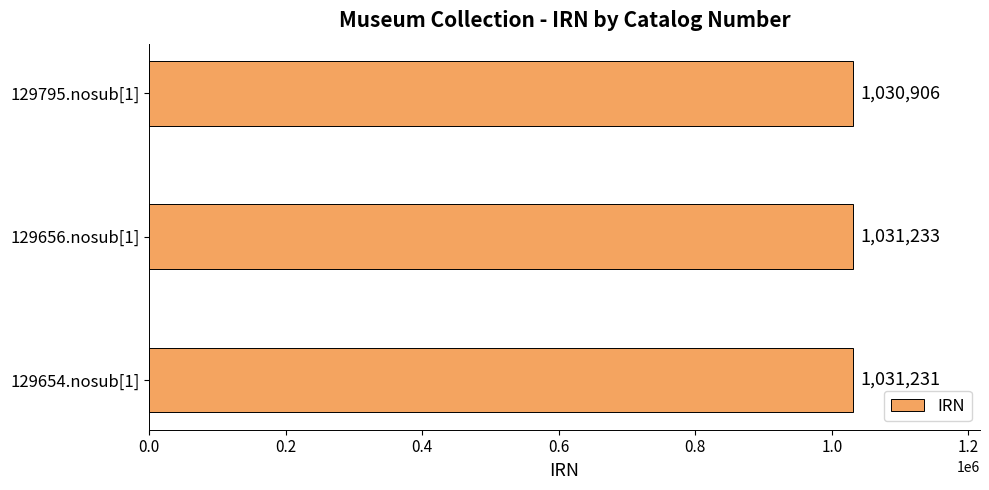

Which has a higher value, 129654.nosub[1] or 129656.nosub[1]?

129656.nosub[1]